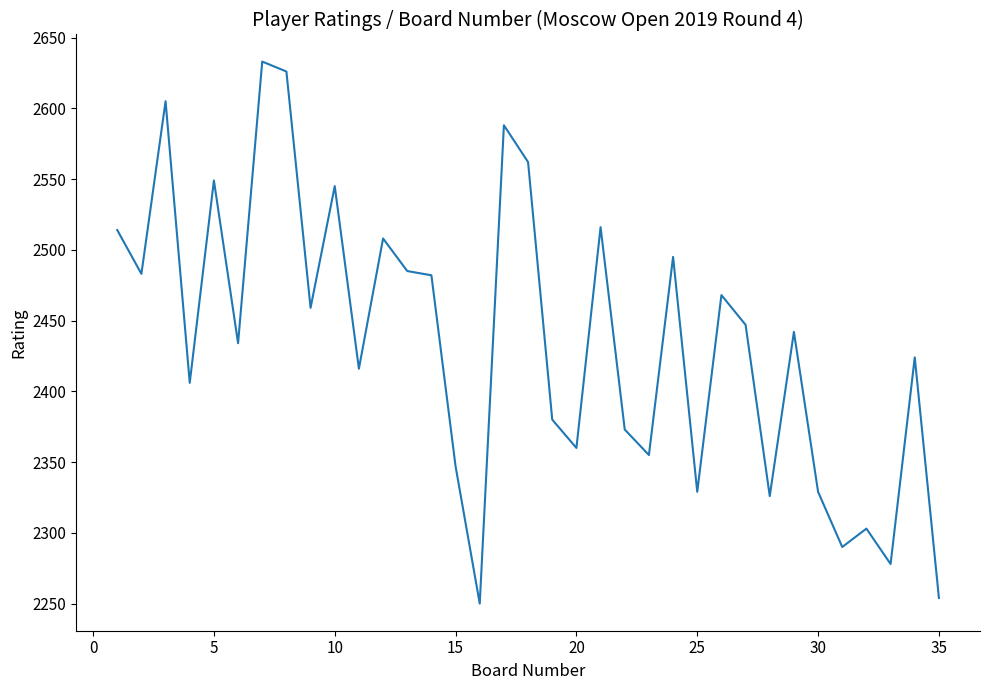

What is the difference between the maximum and minimum values?

383